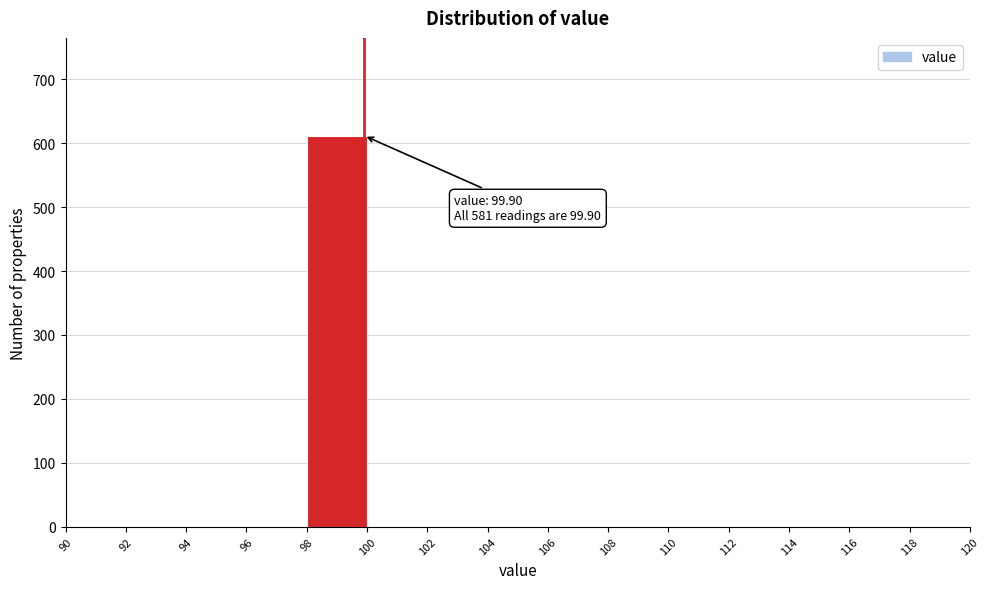

Which range on the x-axis has the tallest bar?

98 to 100